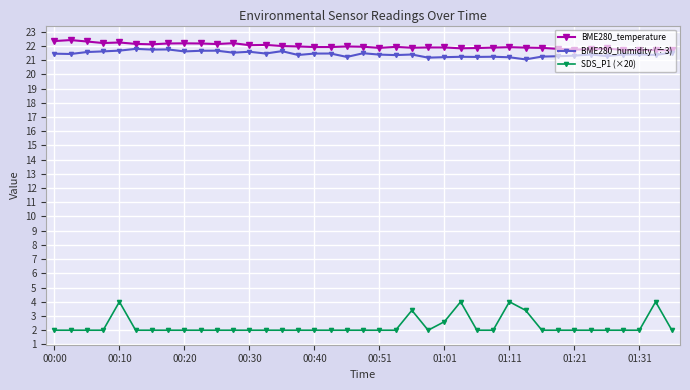

What is the maximum value shown in the chart?

22.4